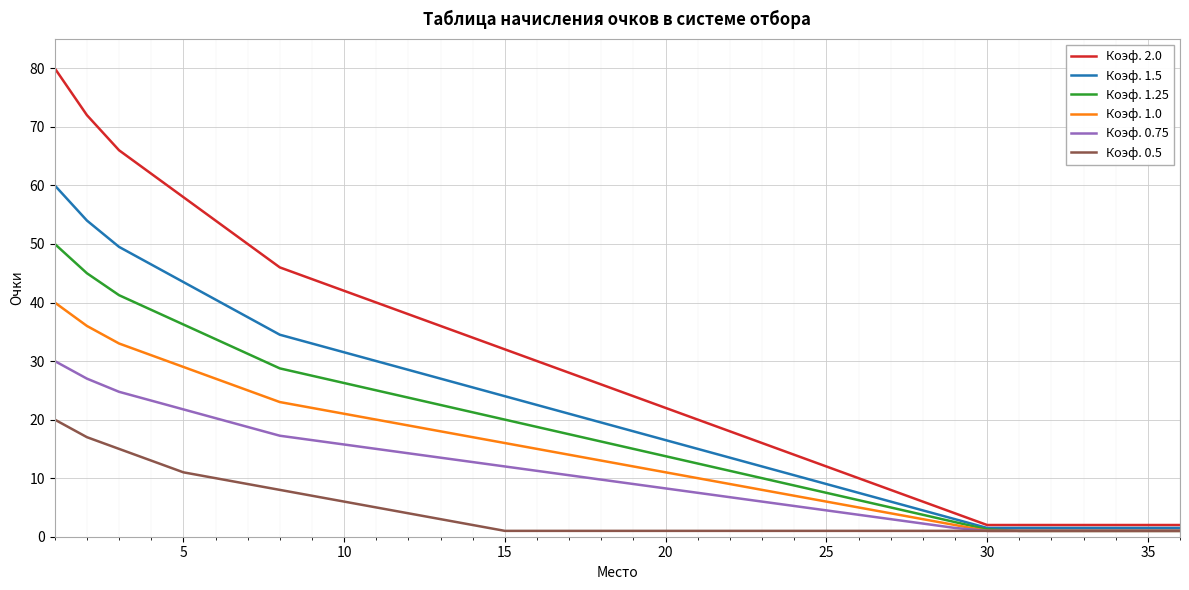

At how many categories does at least one series exceed 48?

7